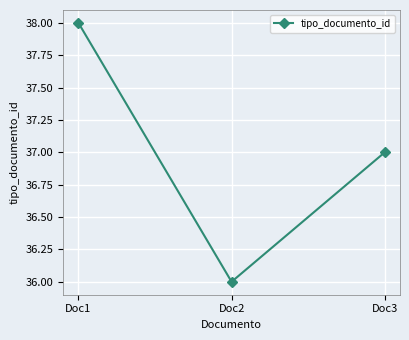

What is the change in value from Doc1 to Doc2?

-2